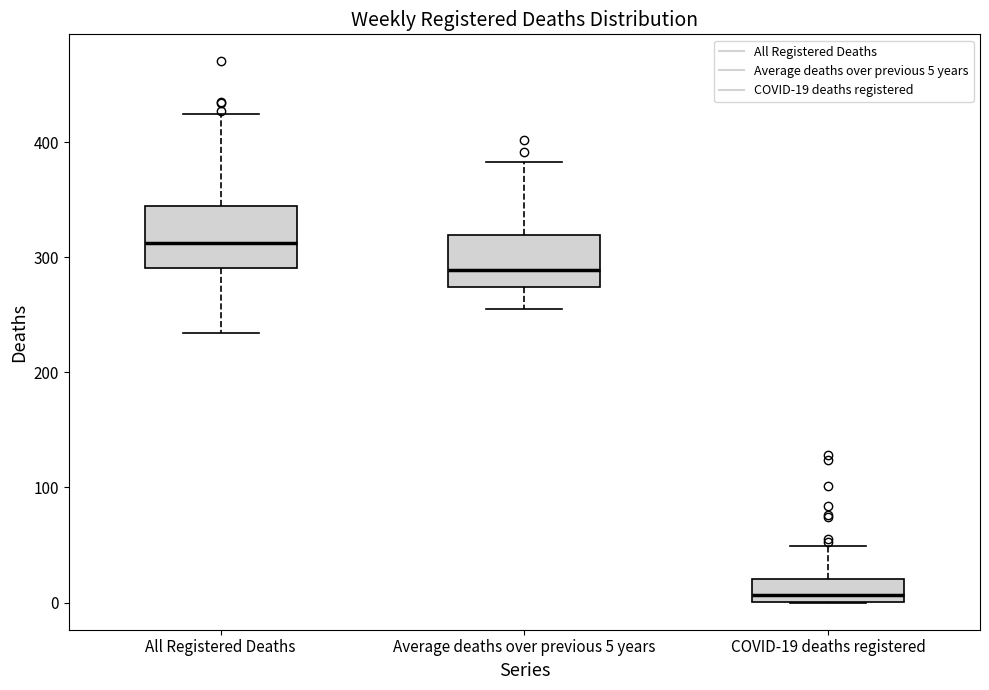

Where does the lower whisker of the box for All Registered Deaths end on the y-axis? The values are not printed on the chart, so give them approximately, as read against the axis.

230